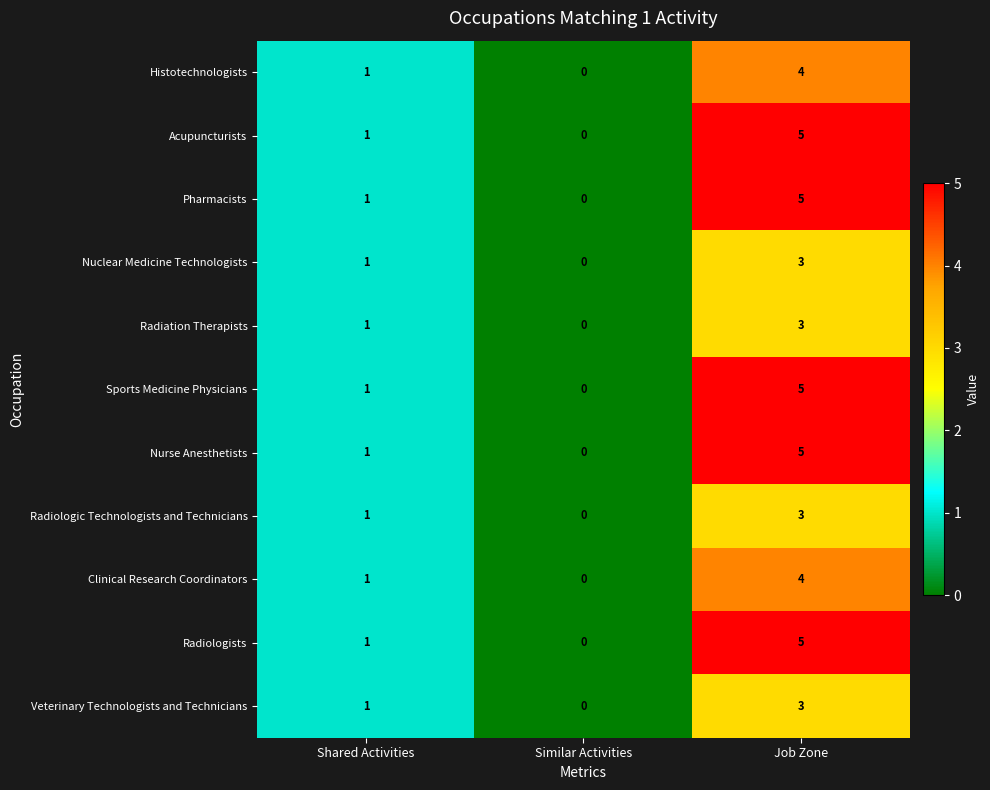

What is the sum of the Nuclear Medicine Technologists values at Job Zone and Similar Activities?

3